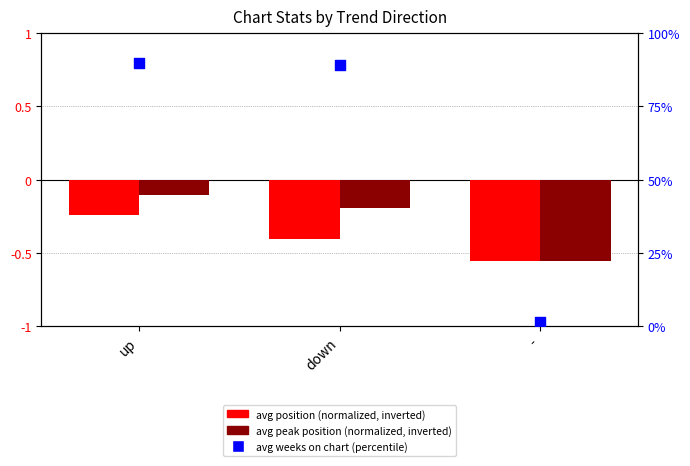

Which series has the widest spread of Y values?

avg weeks (percentile)